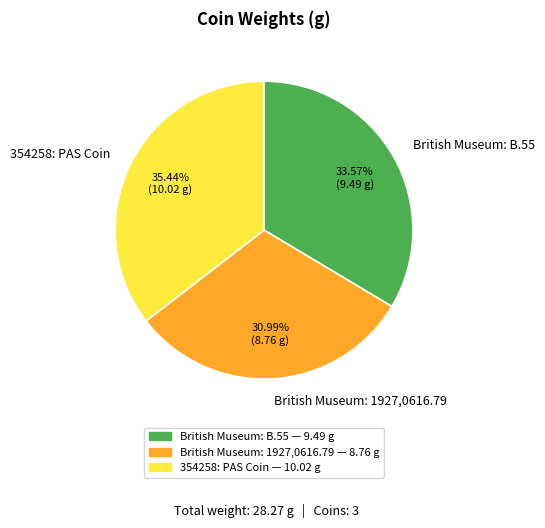

True or false: British Museum: B.55 accounts for 45% of the total.

False